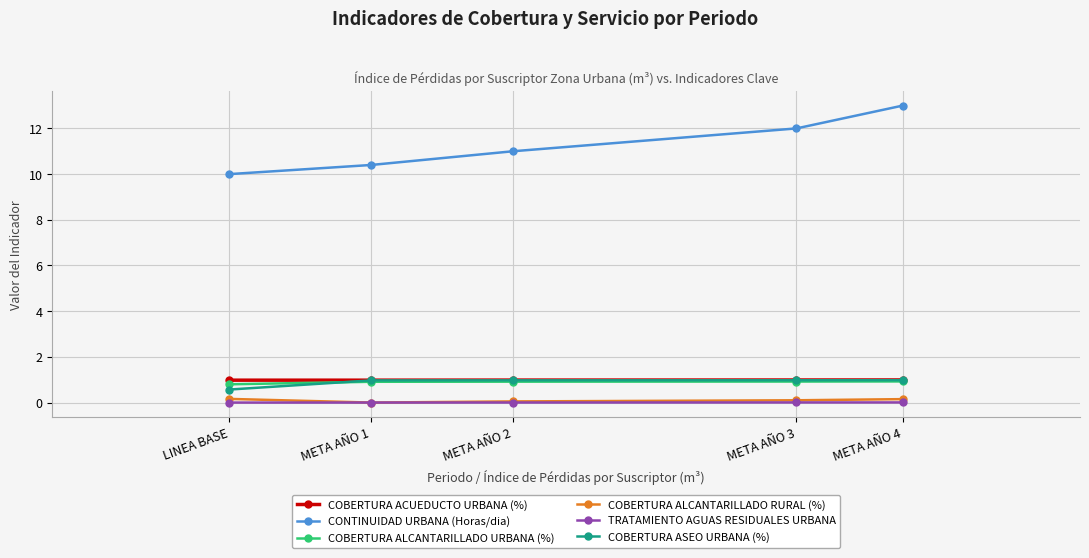

What is the label of the 3rd point from the right?

META AÑO 2